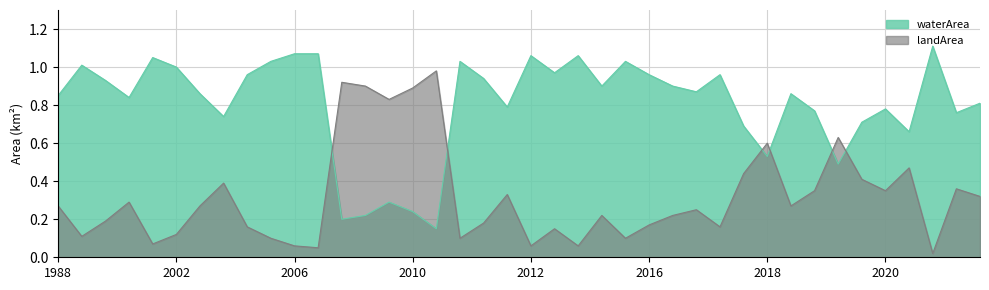

What is the difference between the highest and lowest values at 2021_08?

0.4